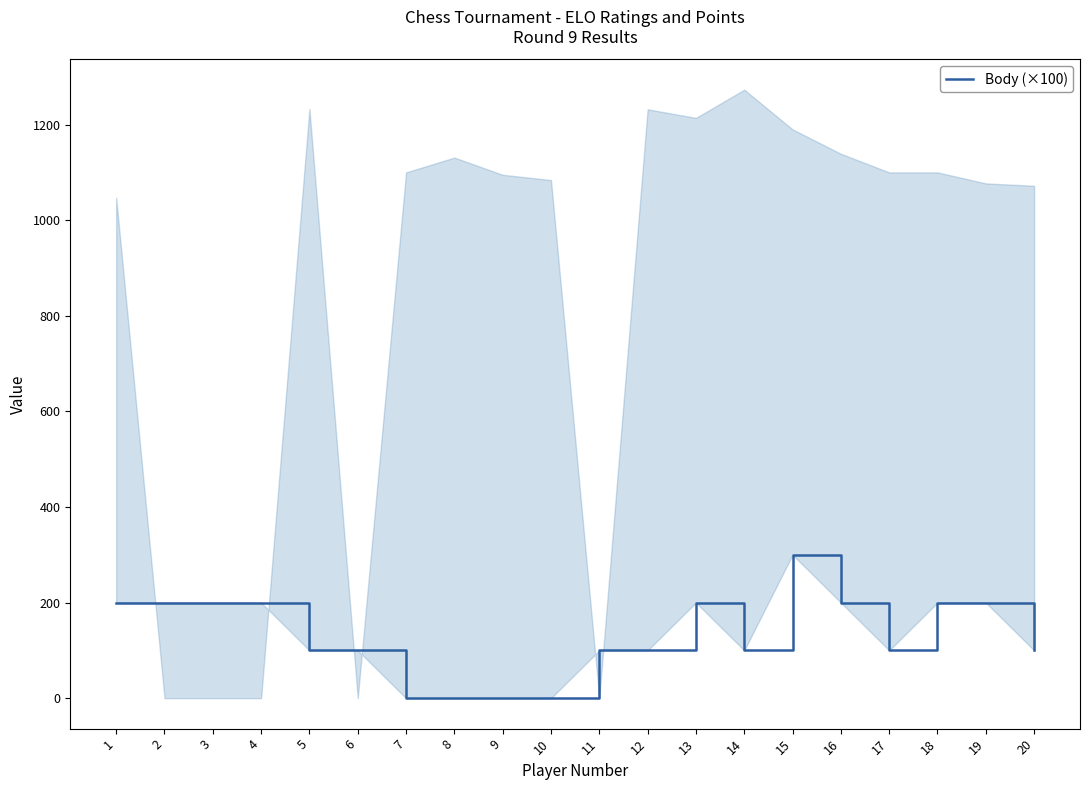

How many points are lower than both their immediate neighbors (excluding endpoints)?

2